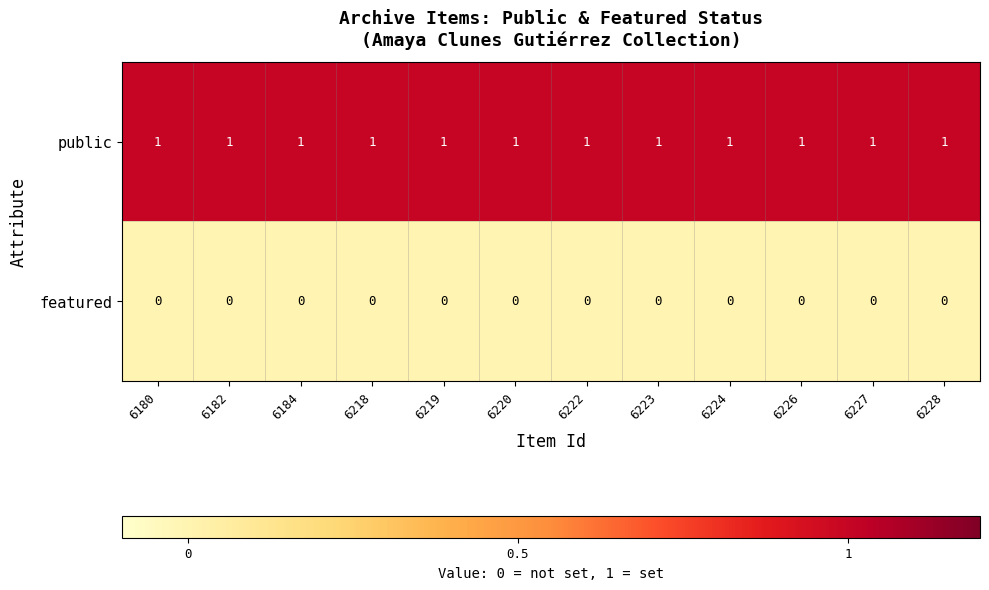

Rank the series by their maximum value, from highest to lowest.

public, featured